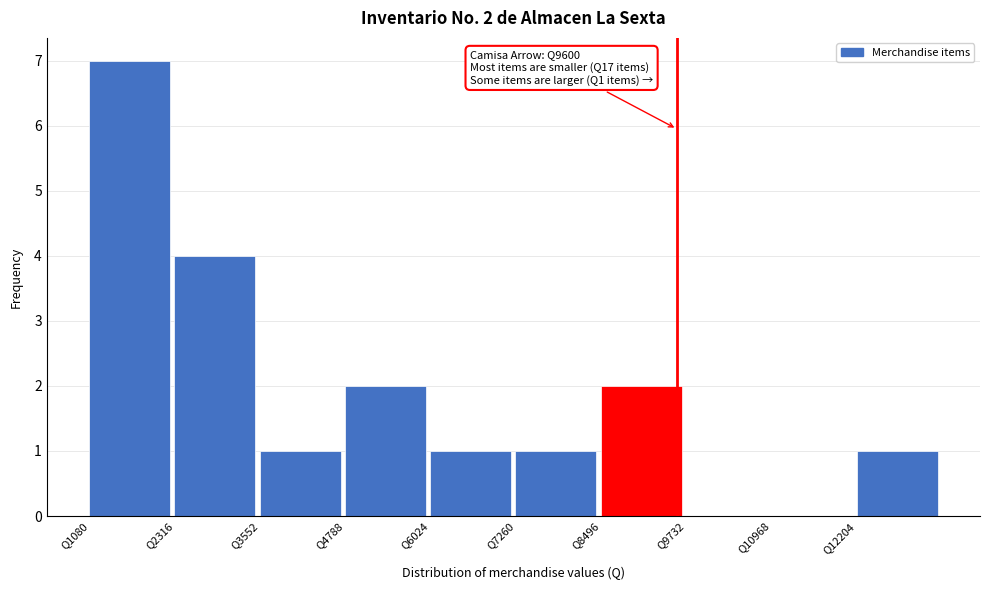

Over which range of the x-axis is the bar tallest?

1000 to 2400